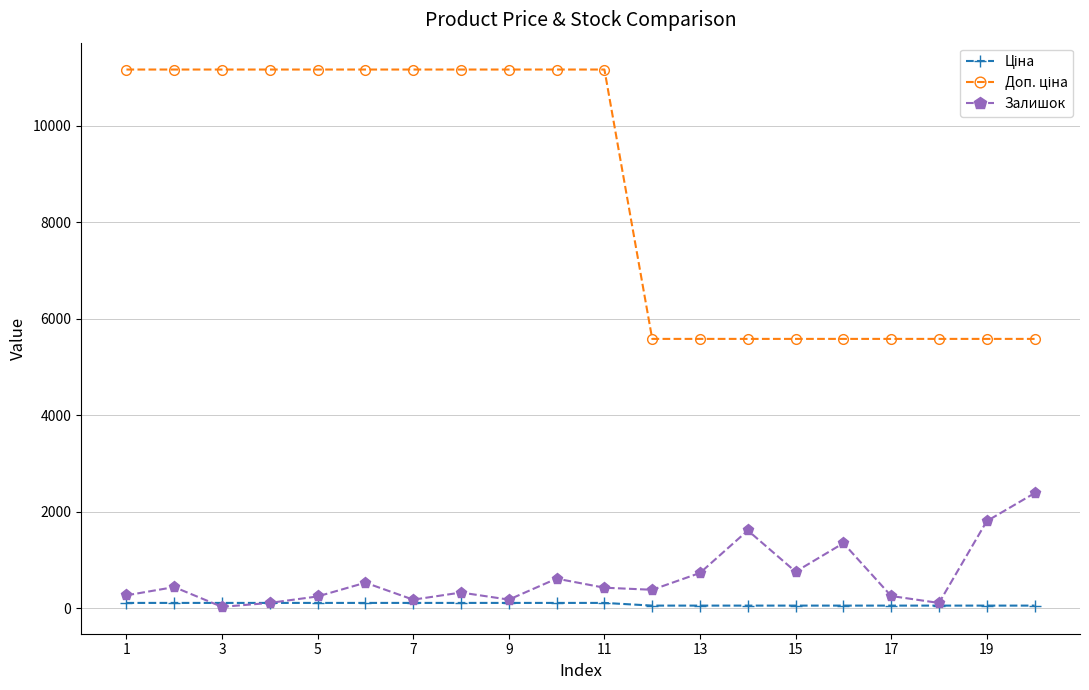

At how many categories does at least one series exceed 9672?

11